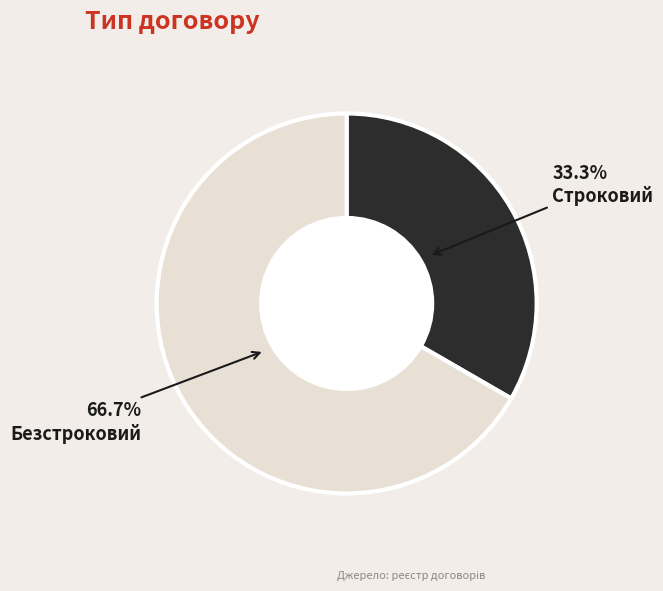

To the nearest percent, what is the average slice percentage?

50%